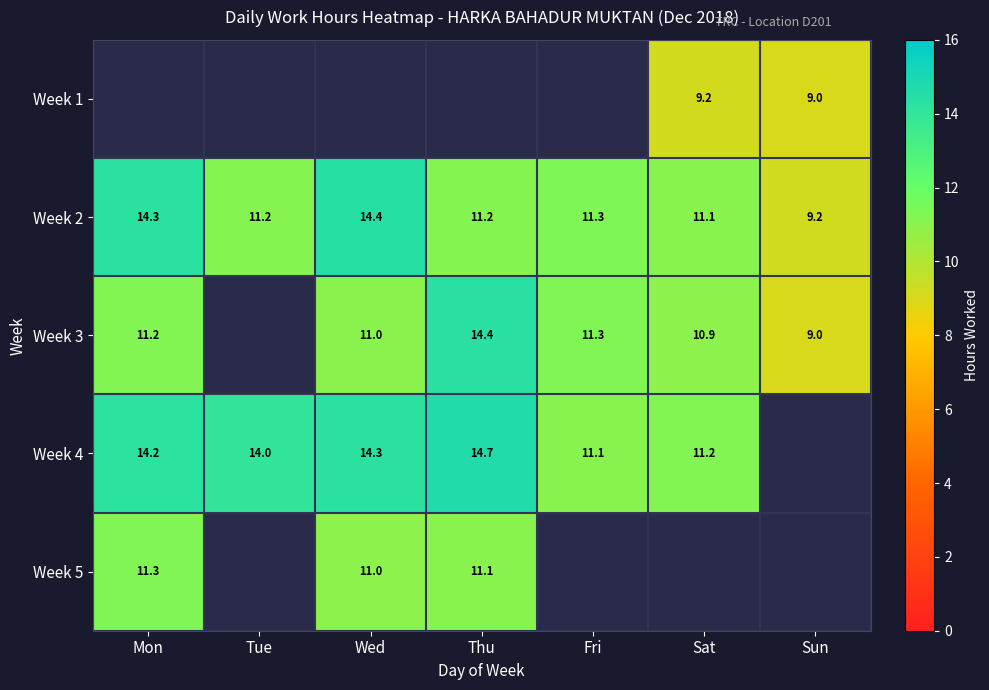

Is it true that Week 5 equals 19.6 at Wed?

False